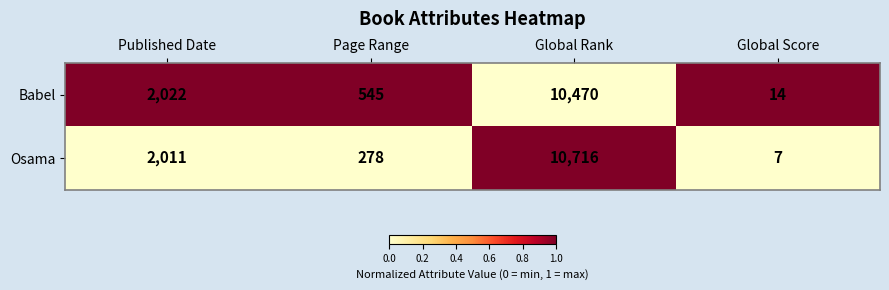

What is the difference between the highest and lowest values at Global Score?

7